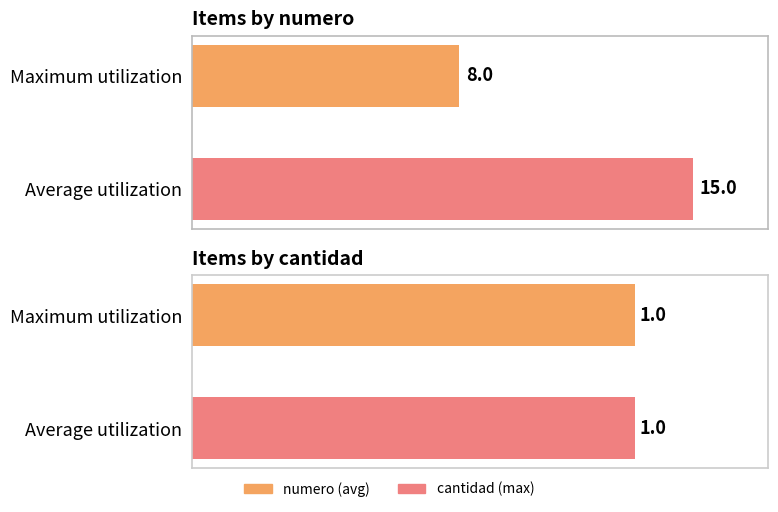

List the labels in order of numero value, smallest first.

Maximum utilization, Average utilization